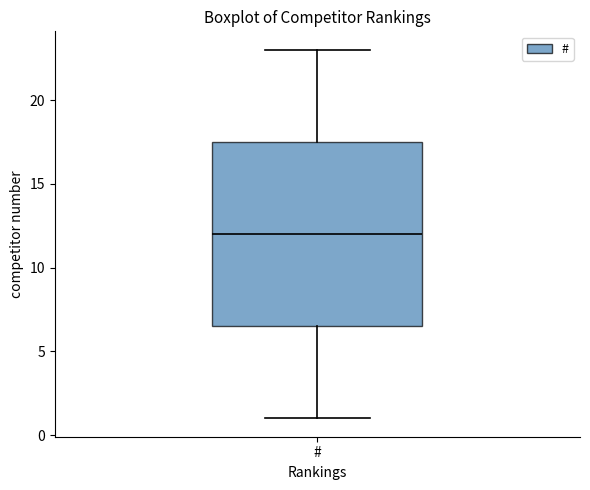

Read this box plot against the y-axis: the position of the median line, the range covered by the box, and the ends of both whiskers. The values are not printed on the chart, so give them approximately, as read against the axis.

median 12.0, box 6.5 to 17.5, whiskers 1.0 to 23.0